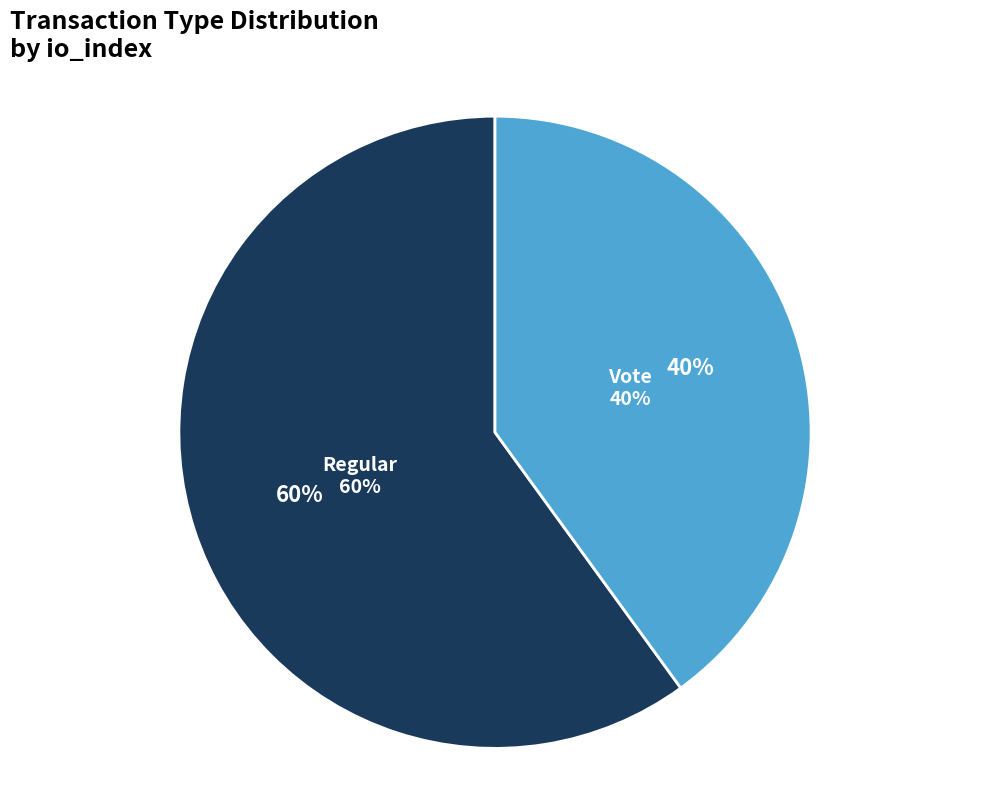

Is Vote the majority of the pie?

No